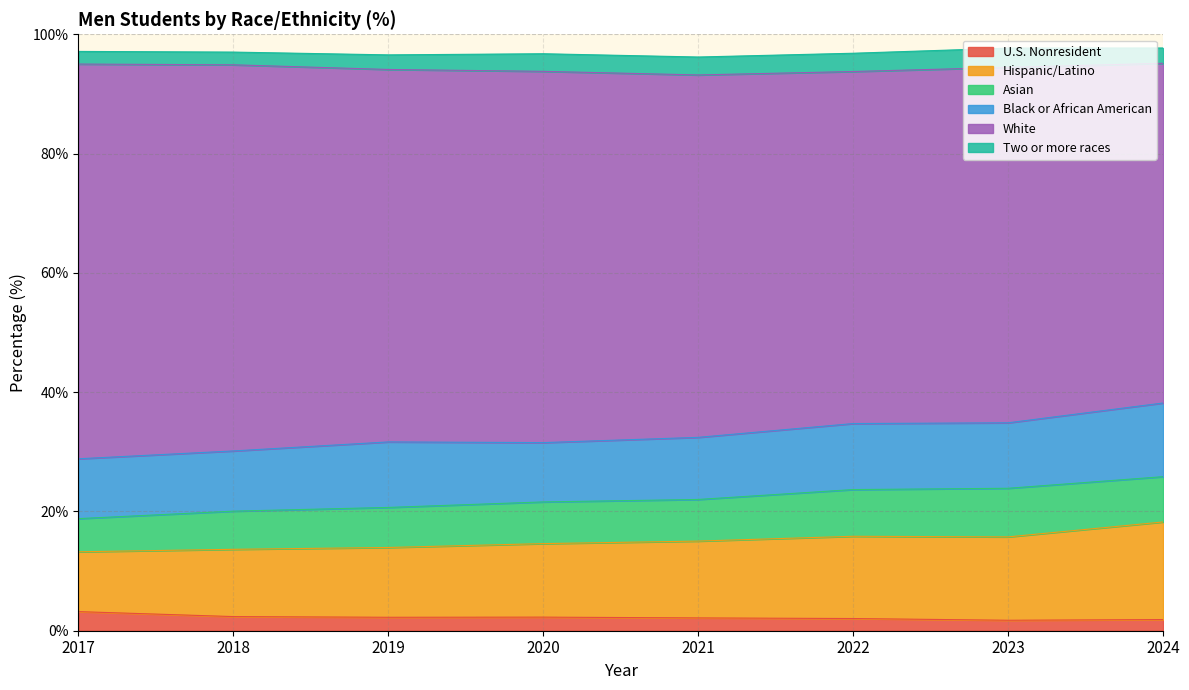

The value of Two or more races at 2023 is 3.2. True or false?

True